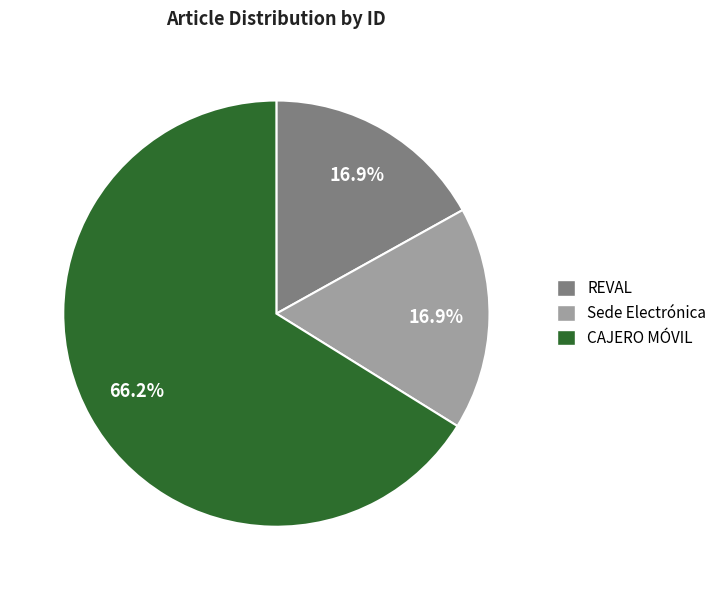

What percentage is the REVAL slice, to the nearest percent?

17%